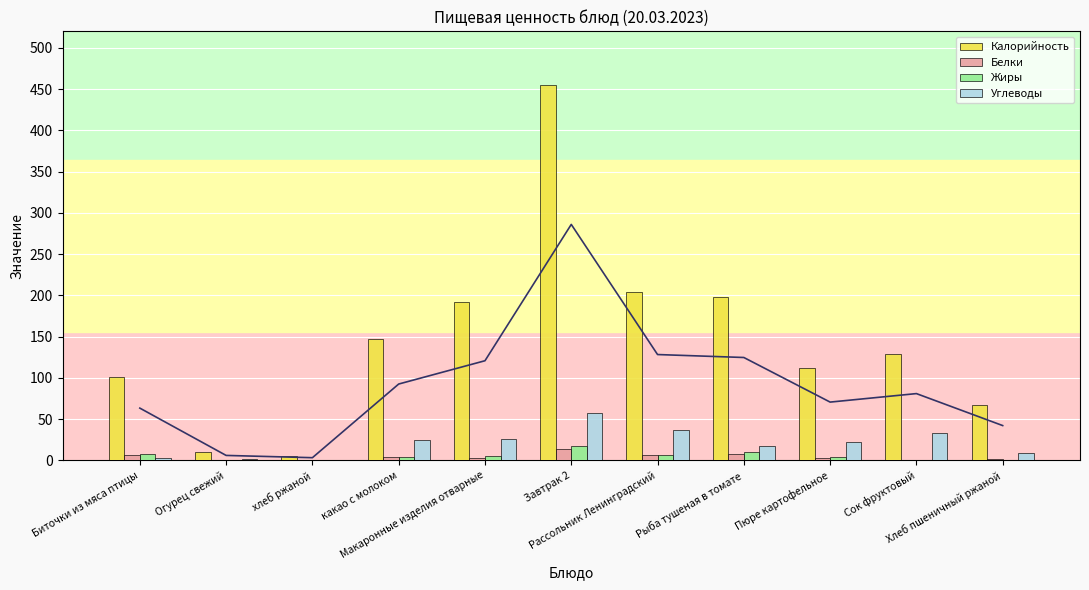

What is the label of the 9th bar from the left?

Пюре картофельное